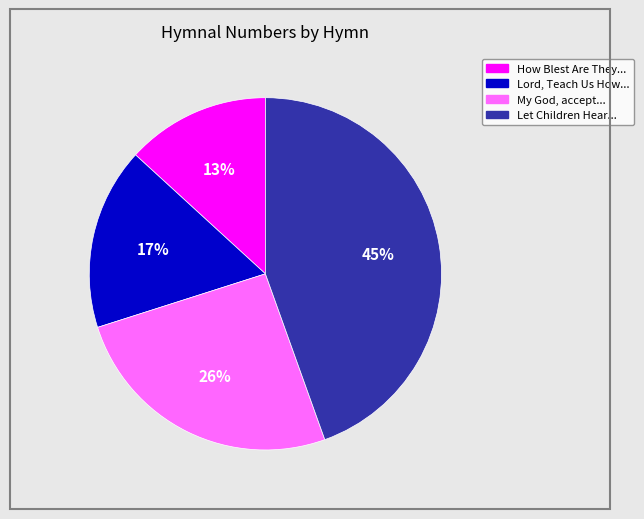

Does any single category account for the majority?

No